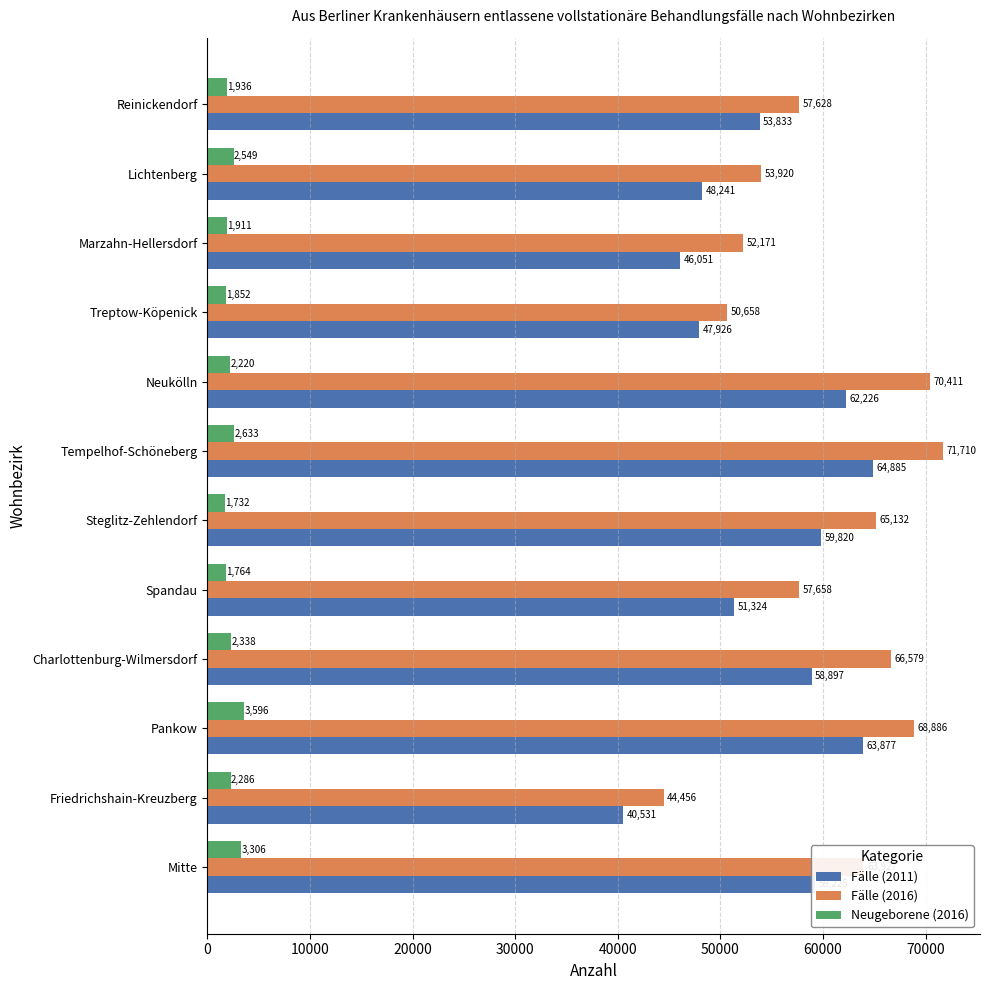

The value of Neugeborene (2016) at Pankow is 3596. True or false?

True